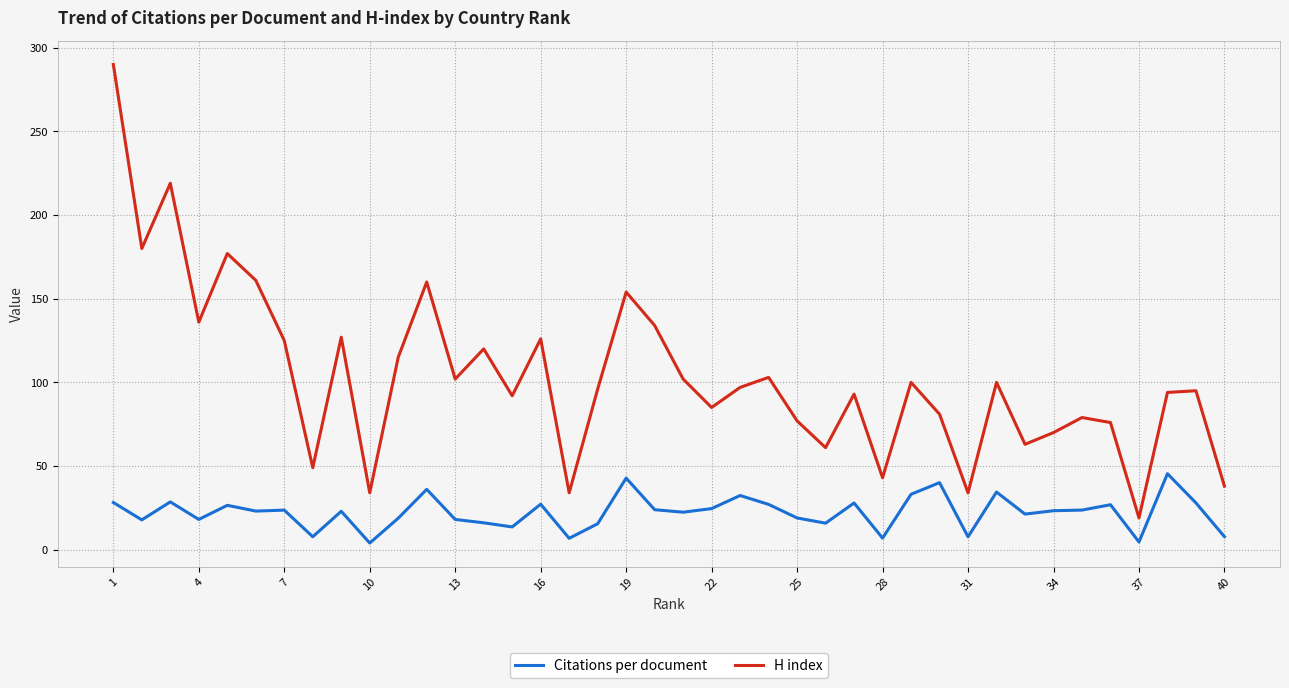

True or false: H index and Citations per document cross at least once.

False